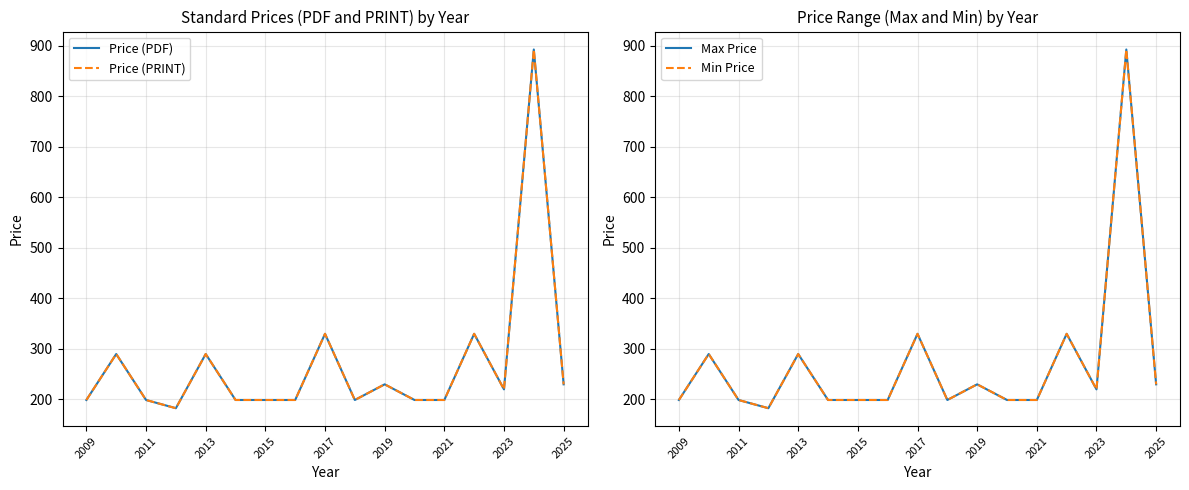

The value of Price (PDF) at 13 is 330.0. True or false?

True